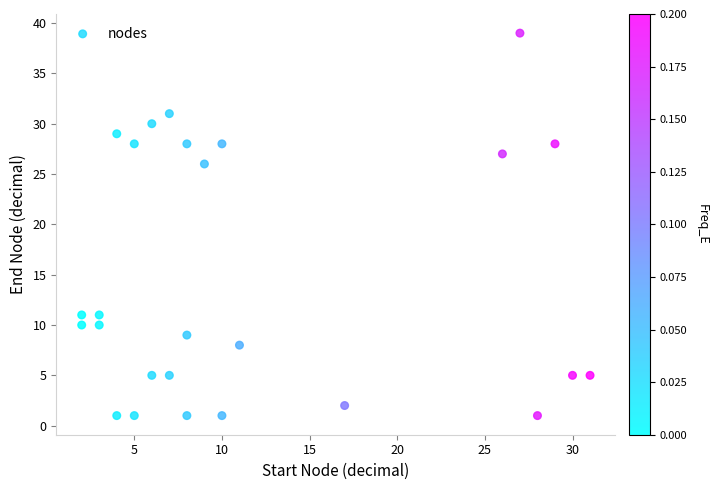

What is the range of Y values (max minus min)?

38